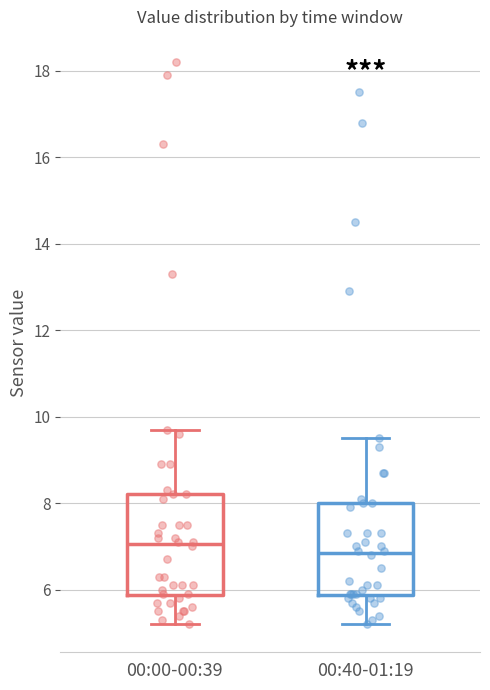

Where is the lower edge of the box for 00:40-01:19 on the y-axis? The values are not printed on the chart, so give them approximately, as read against the axis.

5.8